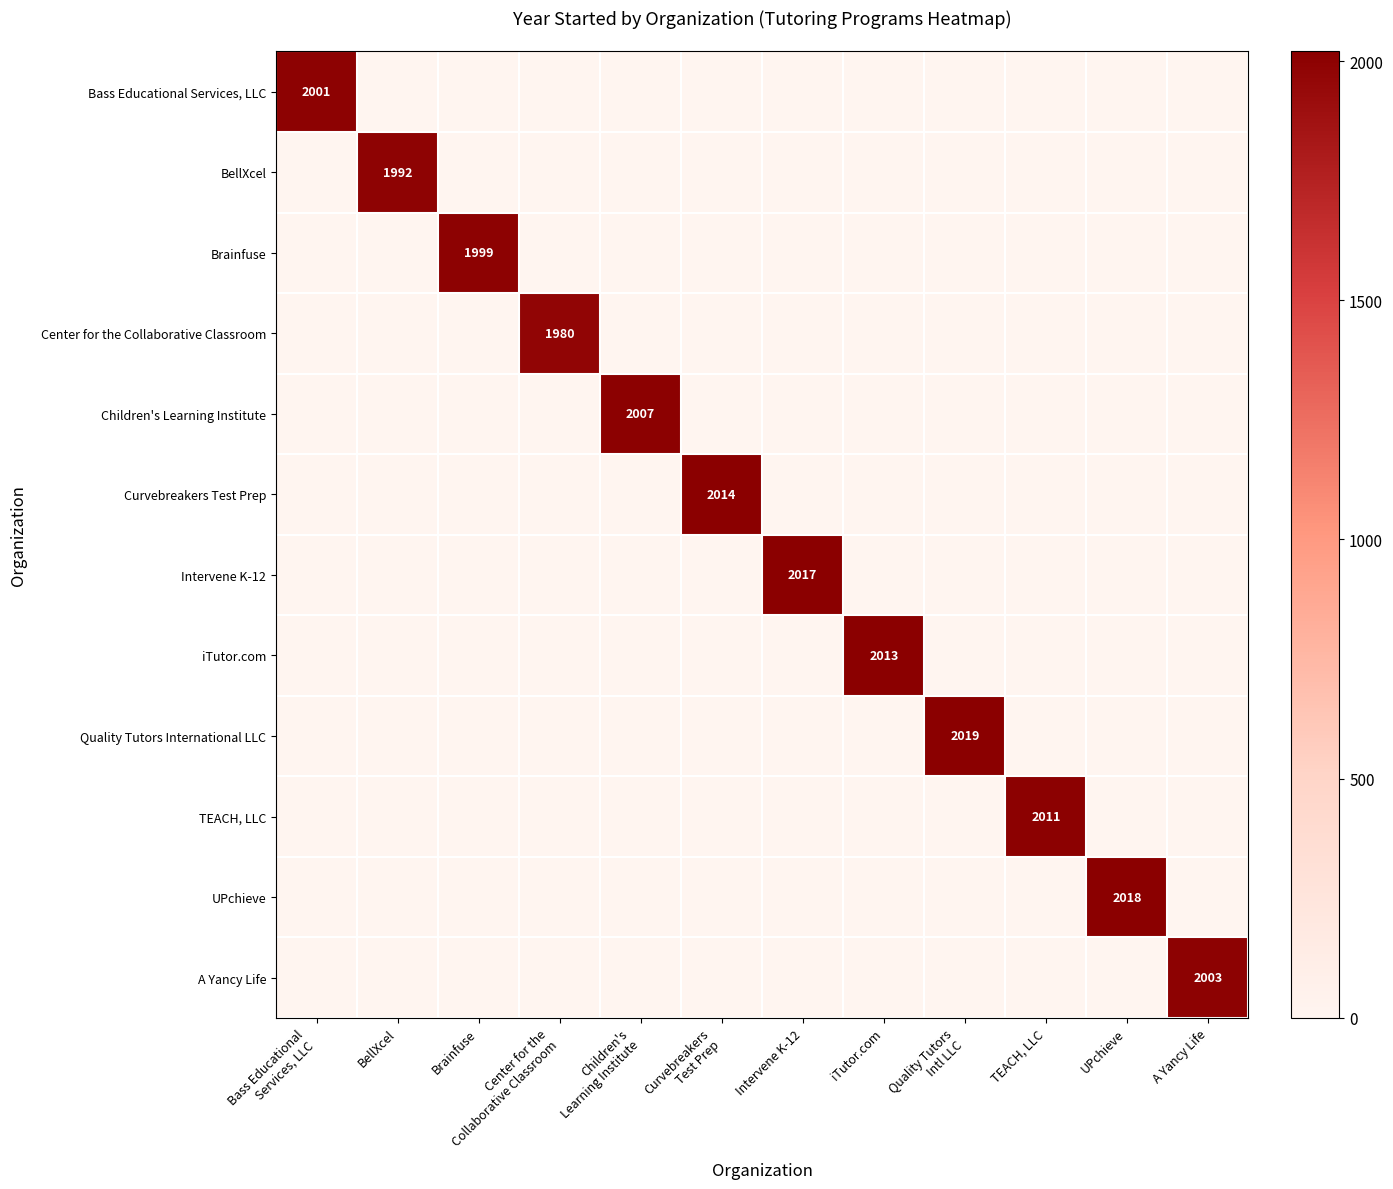

At which category is the sum across all series the highest?

Quality Tutors
Intl LLC